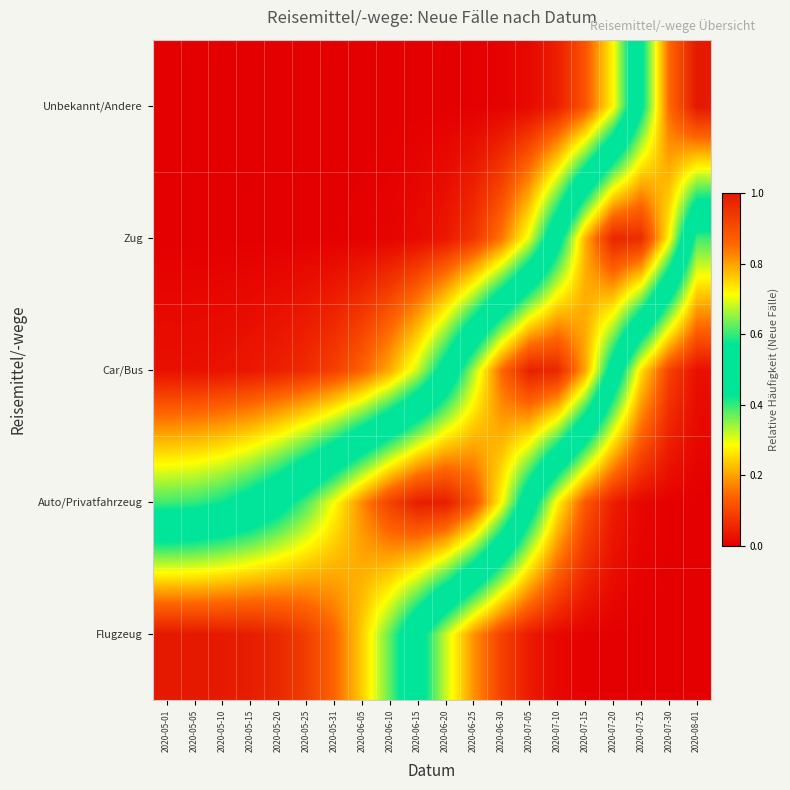

What is the difference between the highest and lowest values at 2020-07-05?

1.0